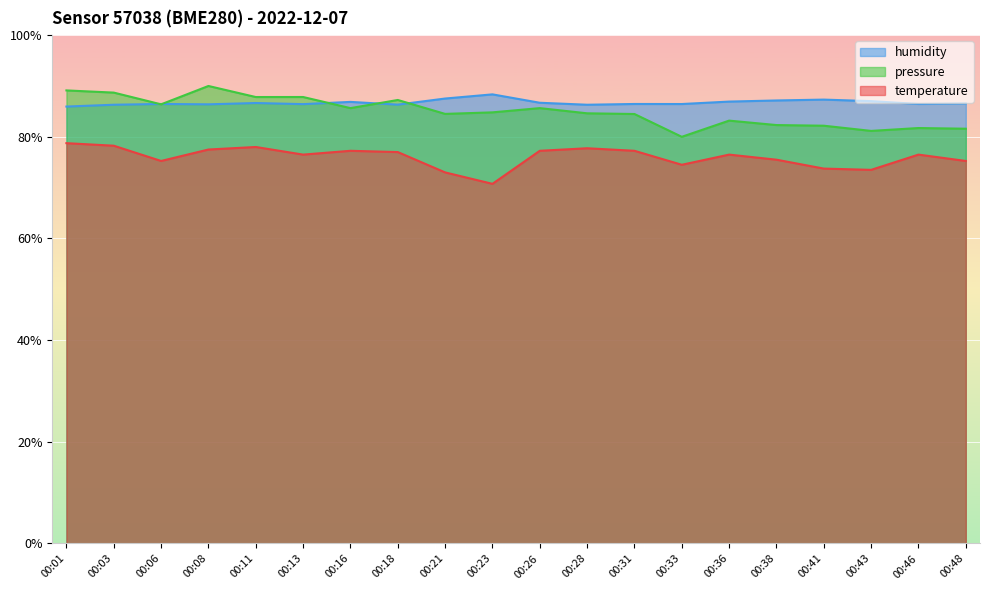

True or false: humidity and temperature intersect in this chart.

False